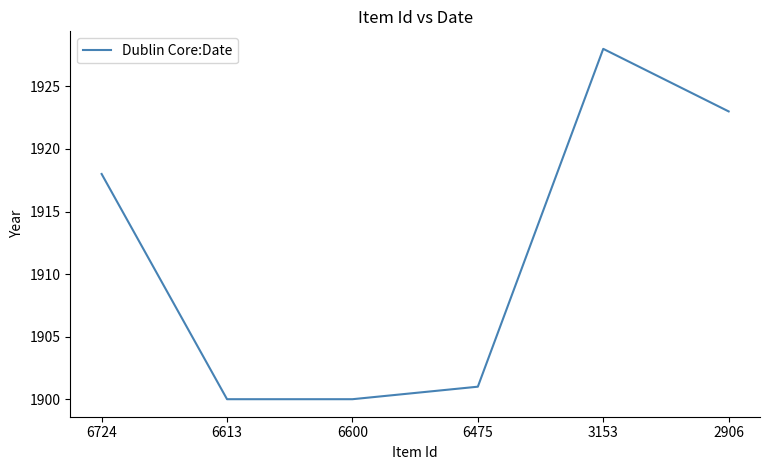

What is the difference between the second highest and minimum values?

23